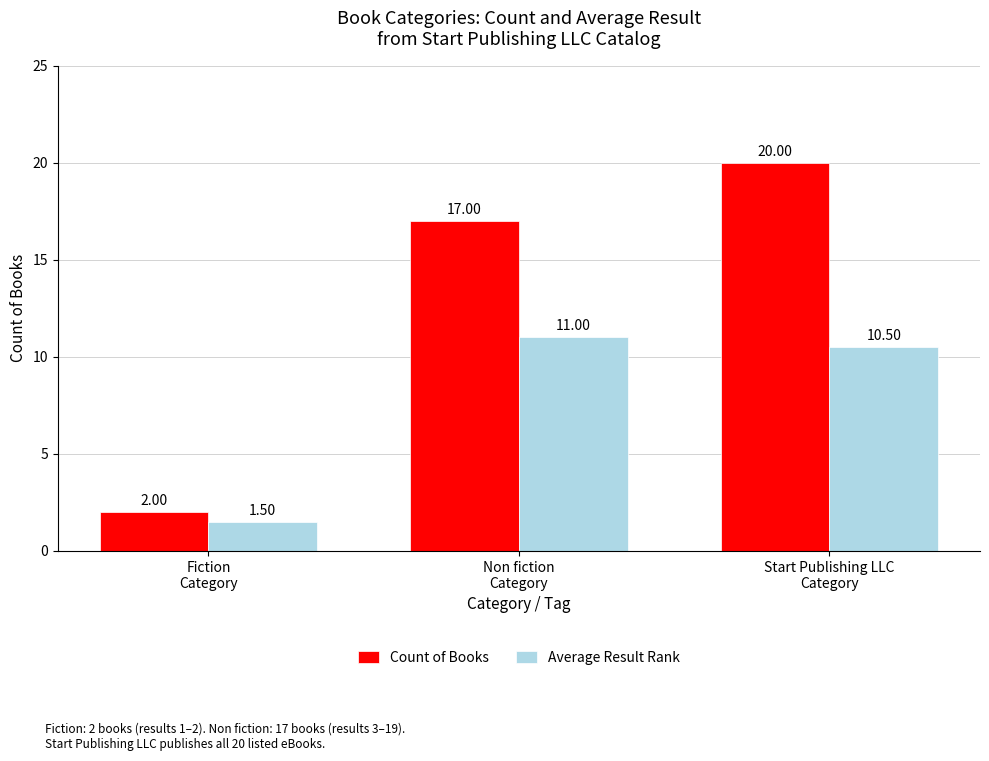

True or false: Average Result Rank has a value of 10.5 at Start Publishing LLC
Category.

True